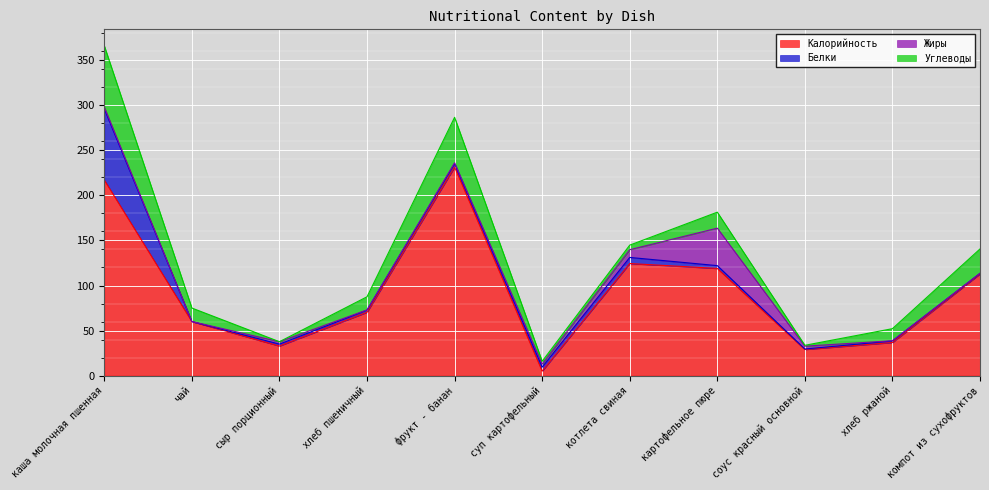

Where is Белки nearest to the value 39?

котлета свиная